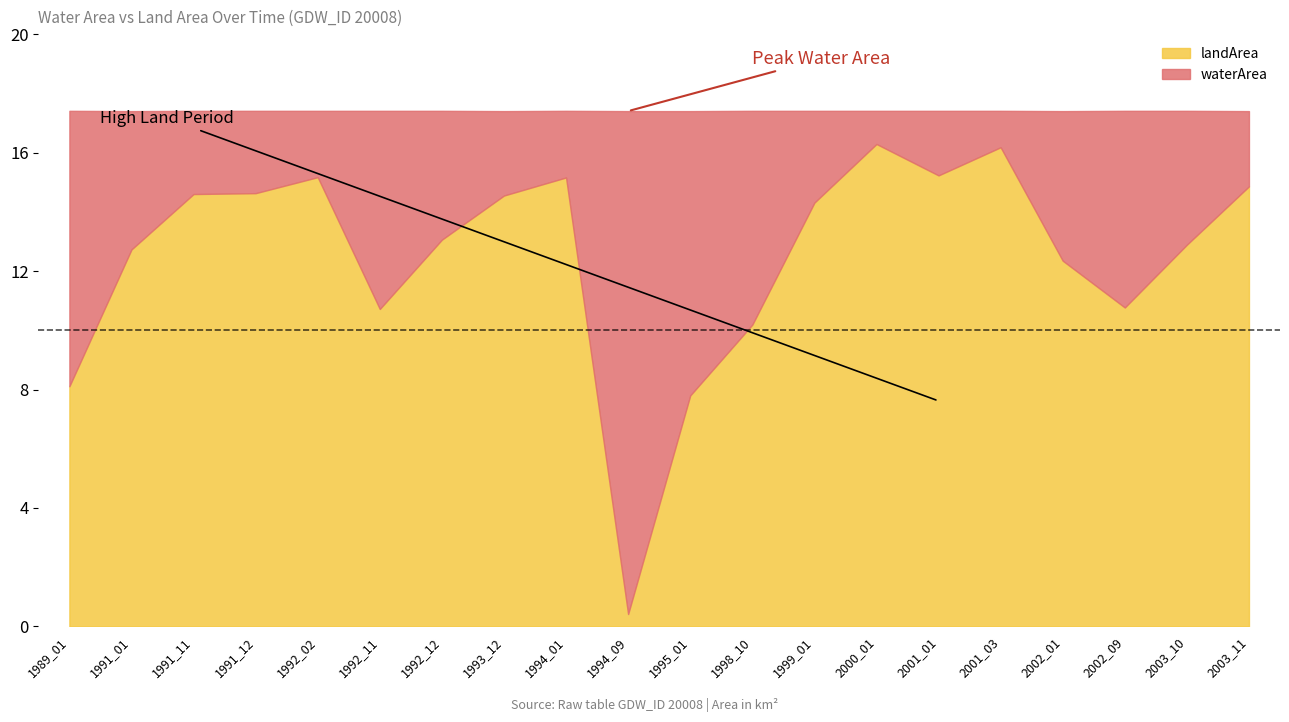

At 2001_03, list the series in order from smallest to largest.

waterArea, landArea